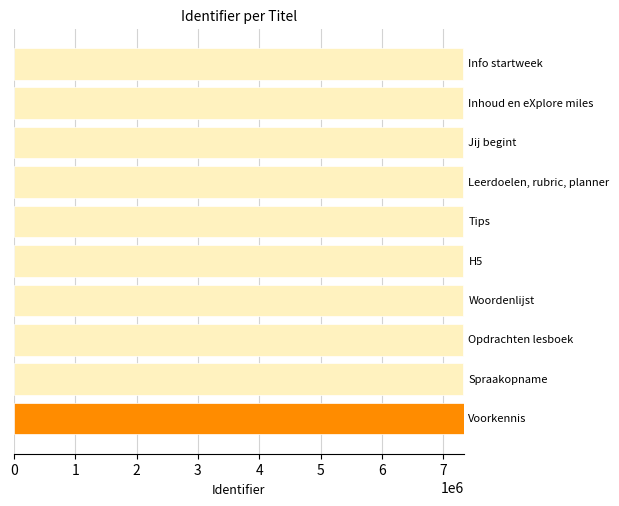

What is the sum of all values?

73210141